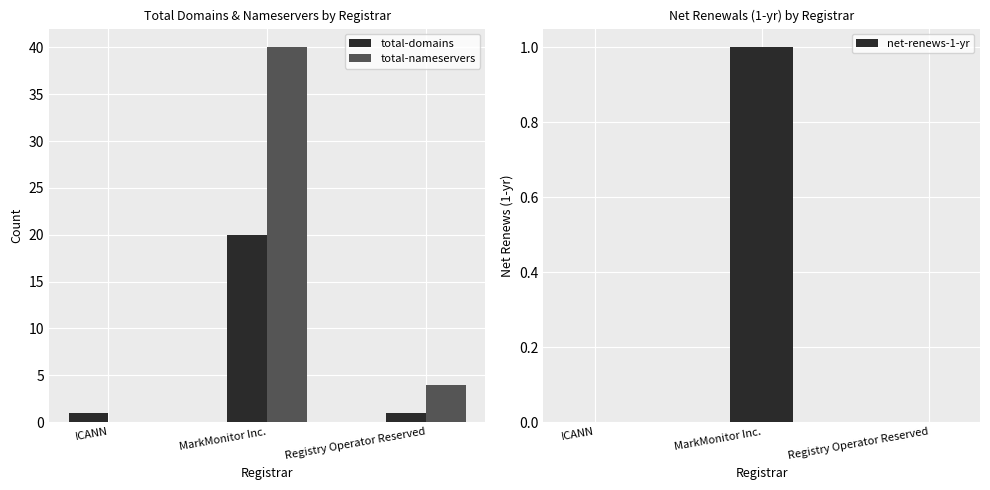

What are all the series names shown in the legend?

total-domains, total-nameservers, net-renews-1-yr